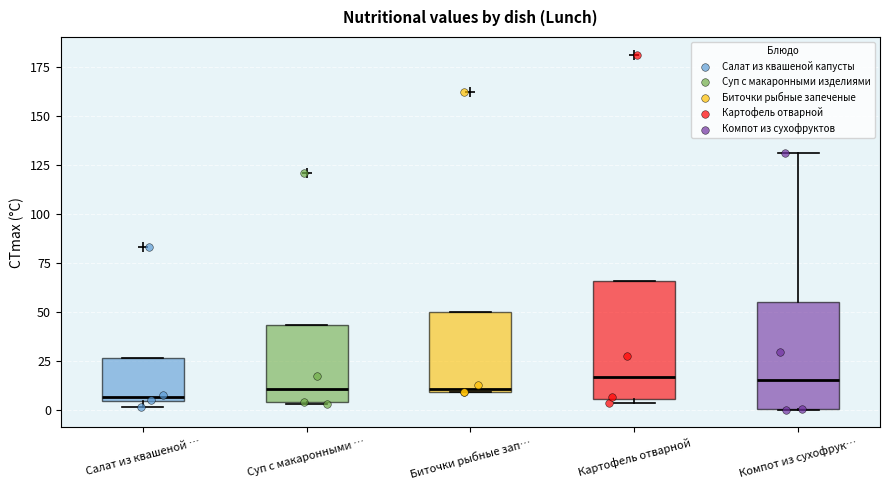

Reading left to right, read every box against the y-axis: the position of its median line, the range the box covers, and the ends of its whiskers. The values are not printed on the chart, so give them approximately, as read against the axis.

Салат из квашеной …: median 5 (just above the box's lower edge), box 5 to 25, whiskers 0 to 25
Суп с макаронными …: median 10, box 5 to 45, whiskers 5 to 45
Биточки рыбные зап…: median 10 (just above the box's lower edge), box 10 to 50, whiskers 10 to 50
Картофель отварной: median 15, box 5 to 65, whiskers 5 (just below the box's lower edge) to 65
Компот из сухофрук…: median 15, box 0 to 55, whiskers 0 to 130